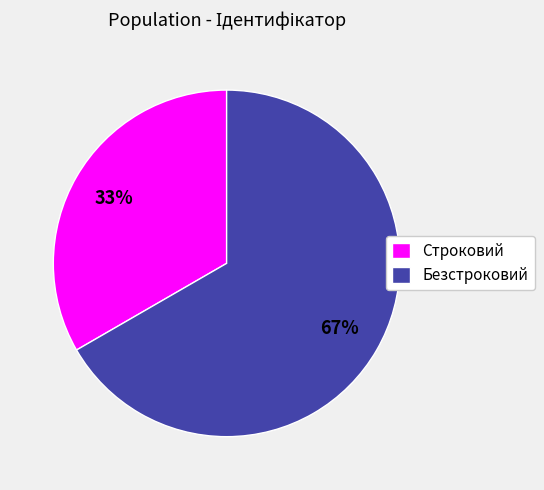

Is the sum of Безстроковий and Строковий greater than half?

Yes